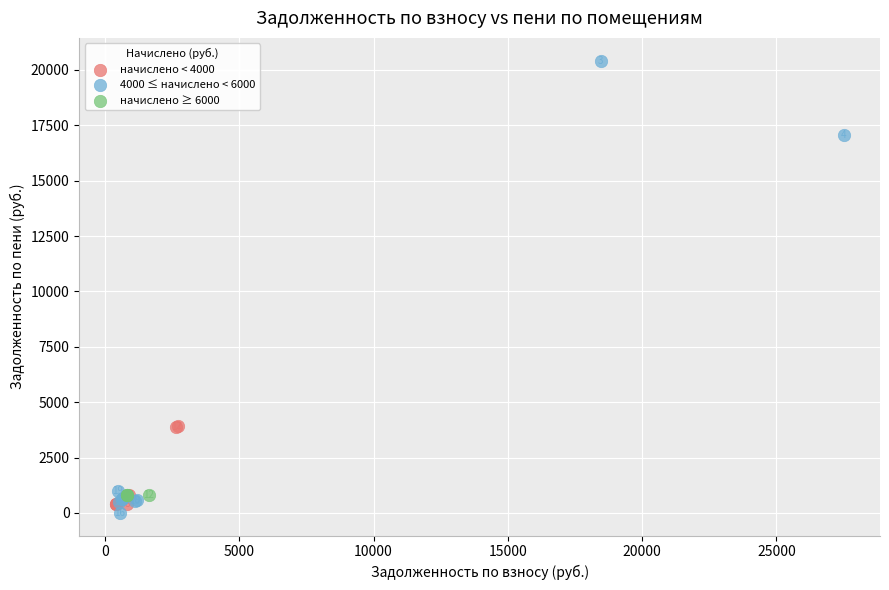

Which series has the largest Y range (max minus min)?

4000 ≤ начислено < 6000